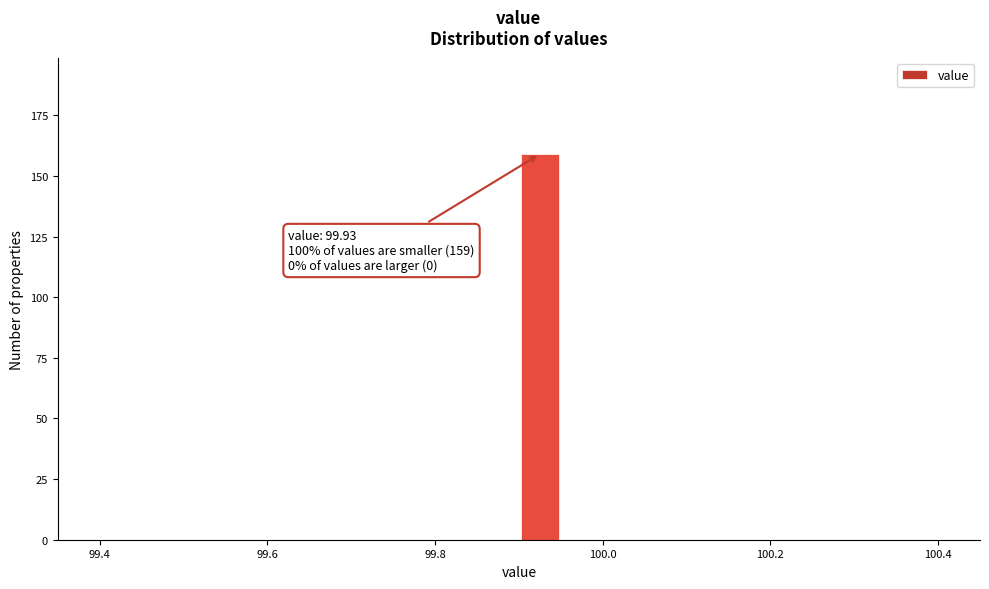

Read against the x-axis, roughly where is the centre of the tallest bar?

99.92